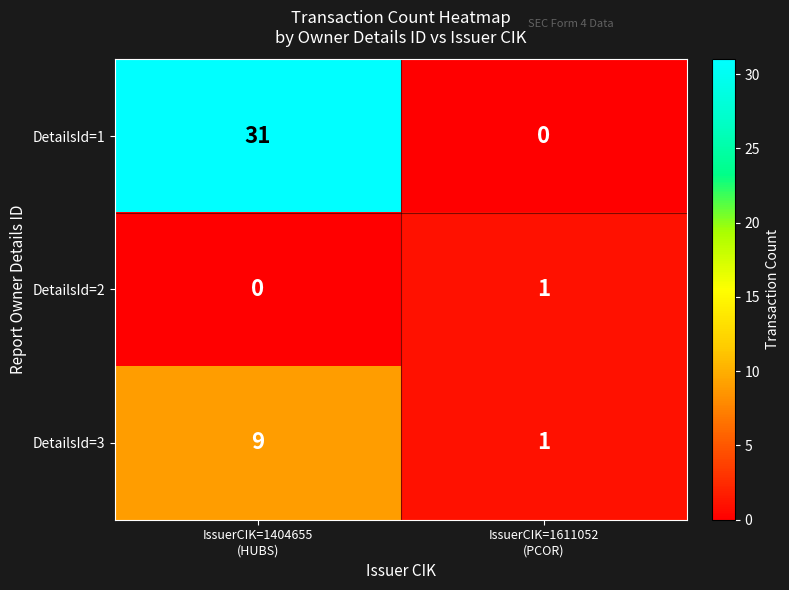

List the series in order of their peak value, highest first.

DetailsId=1, DetailsId=3, DetailsId=2